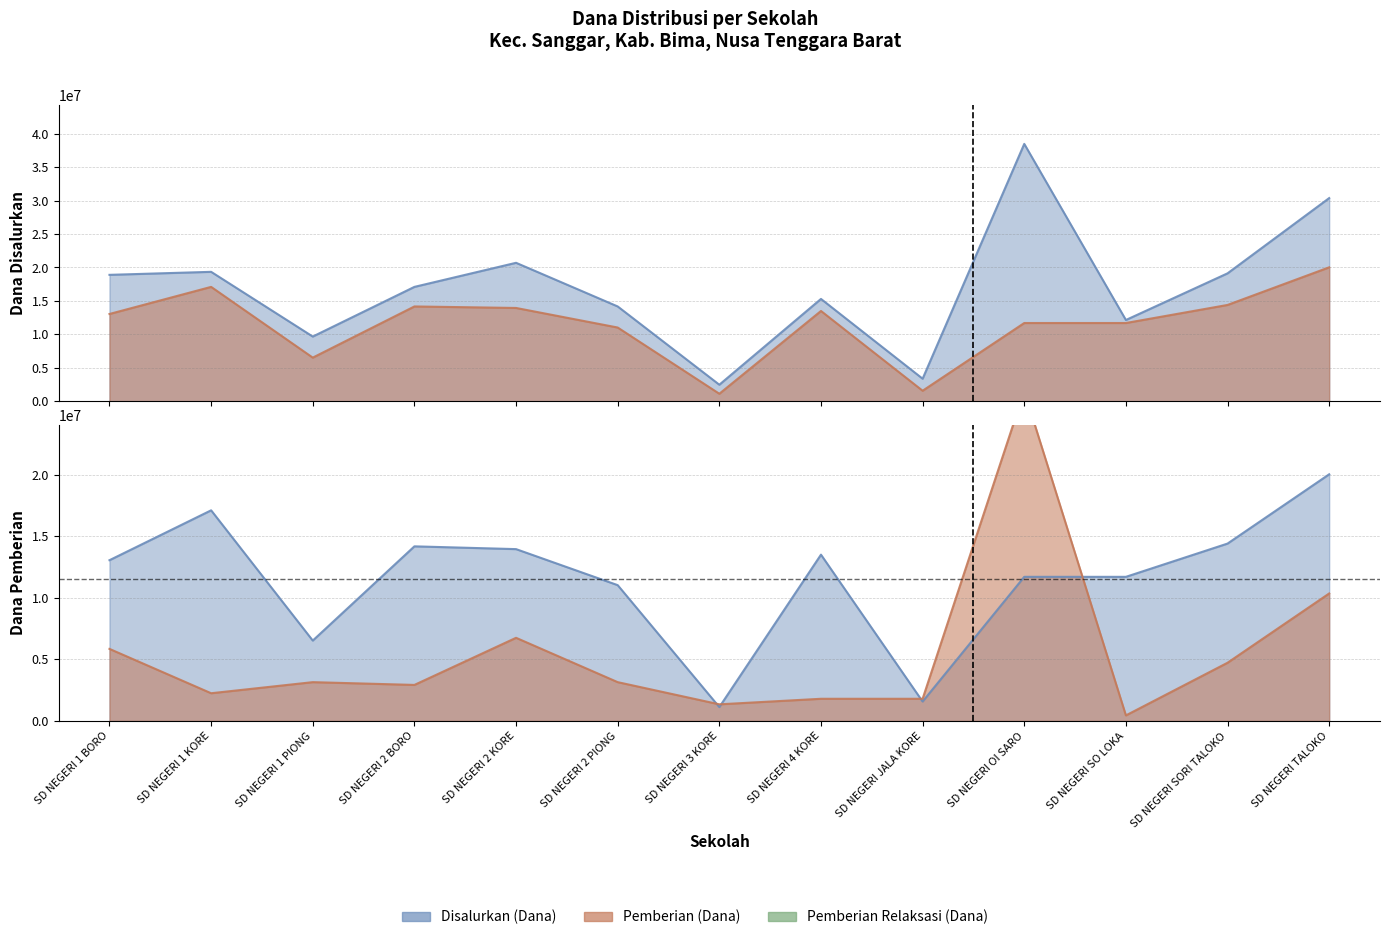

At which label is Pemberian (Dana) closest to 10575000?

SD NEGERI 2 PIONG